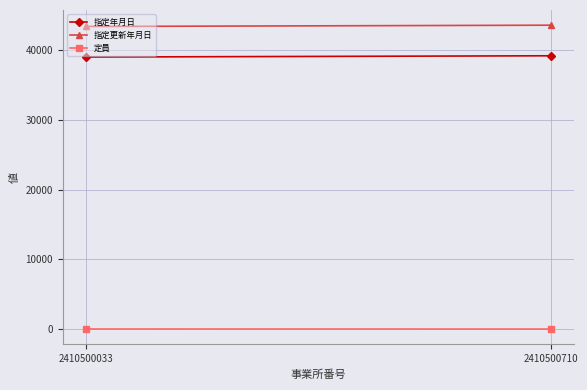

What is the difference between the maximum and minimum values in the 指定年月日 series?

182